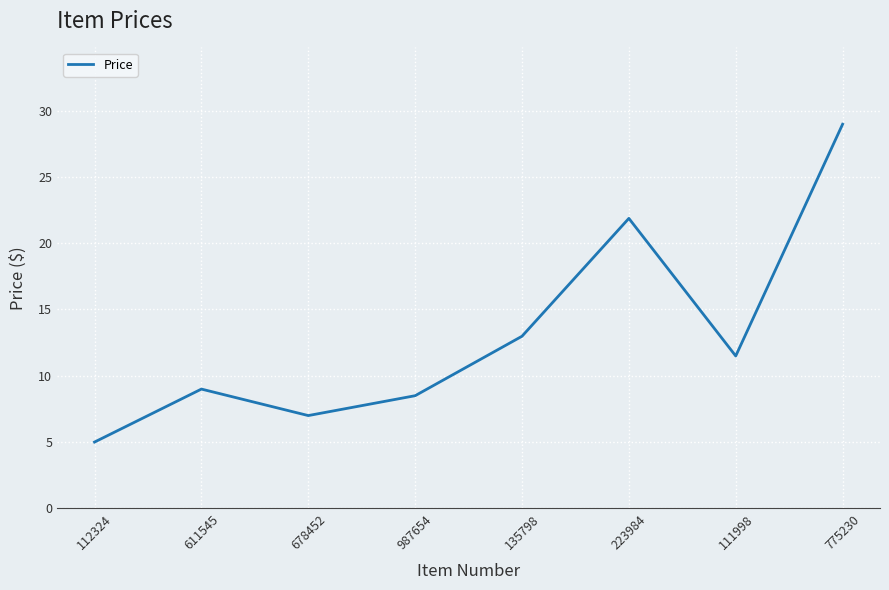

Count the number of values greater than 11.

4